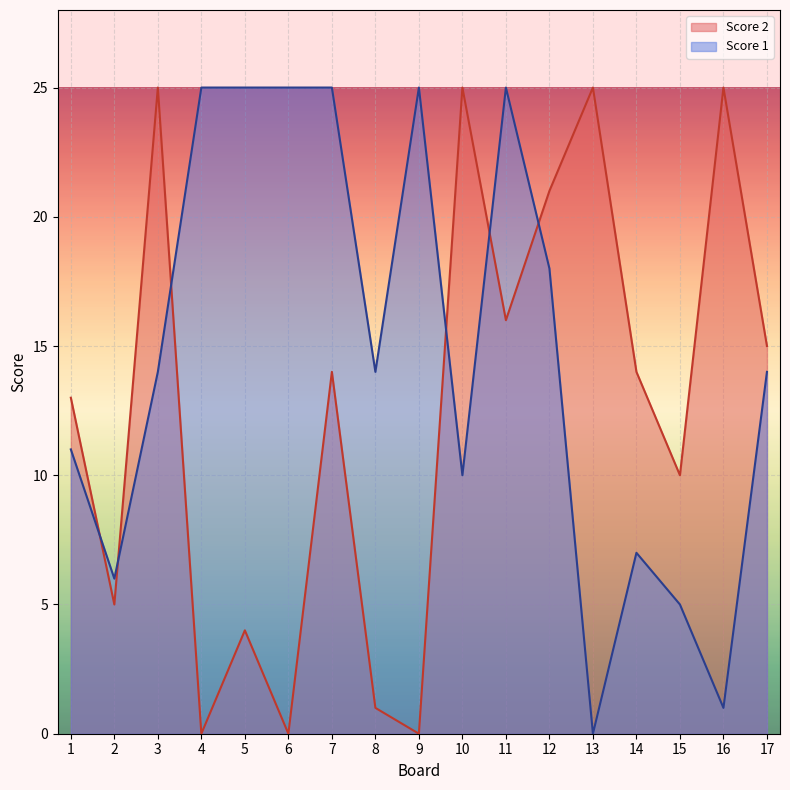

Rank the categories by Score 1 value from lowest to highest.

13, 16, 15, 2, 14, 10, 1, 3, 8, 17, 12, 4, 5, 6, 7, 9, 11